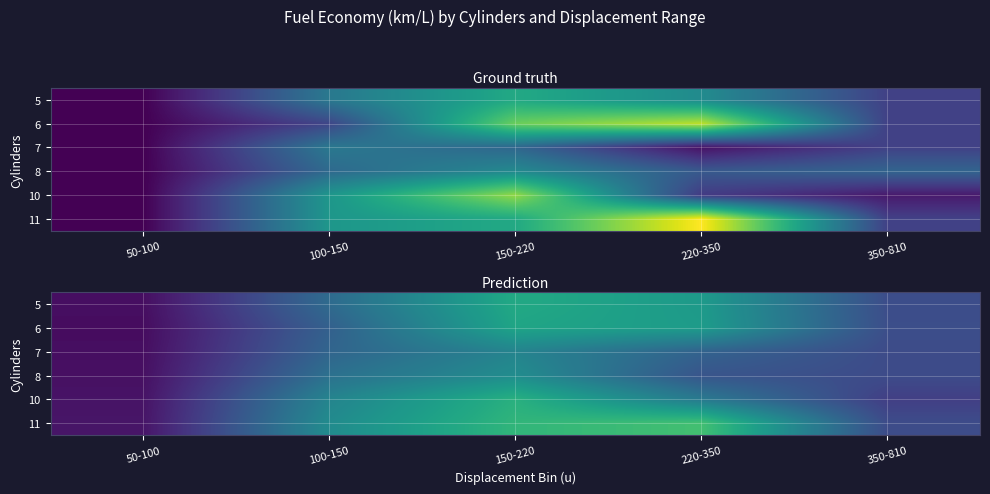

What is the difference between the maximum and second lowest values in the 7 series?

4.2